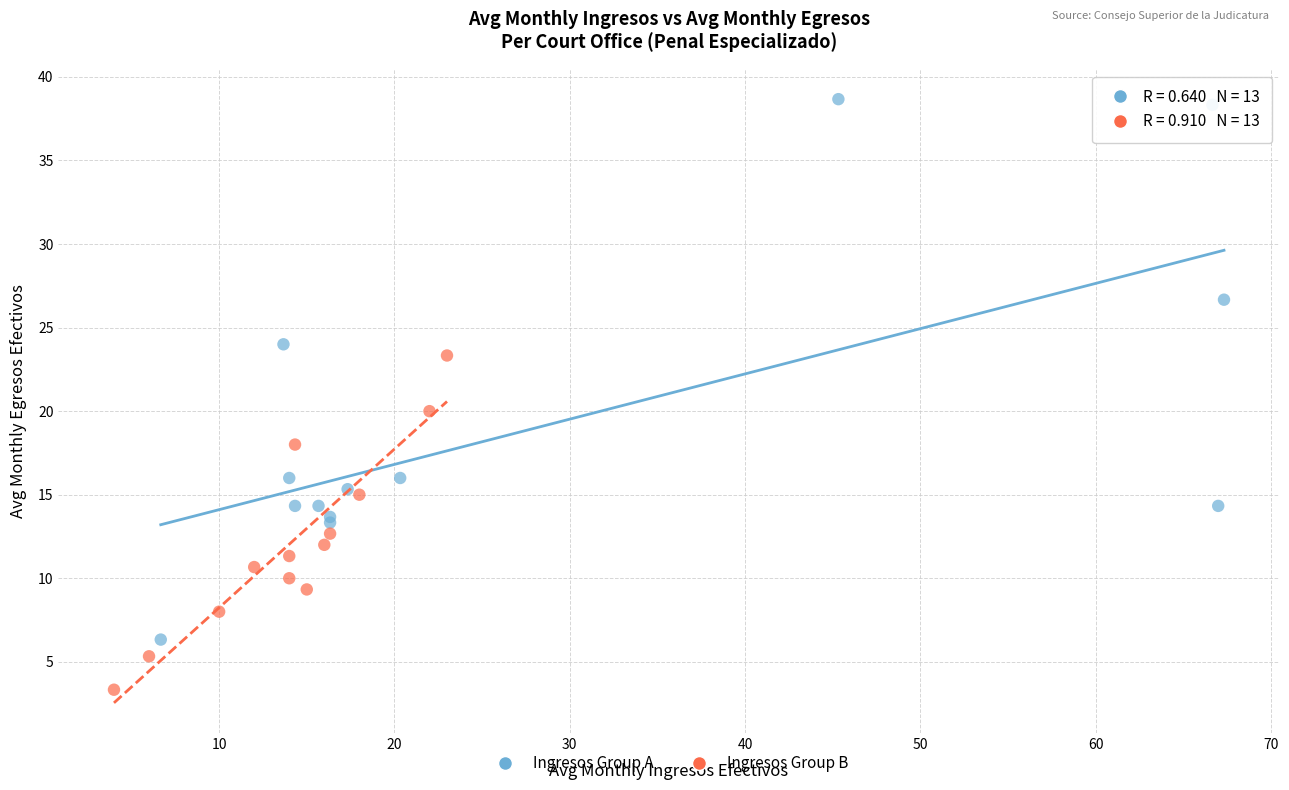

Which series reaches the maximum Y coordinate?

Ingresos Group A